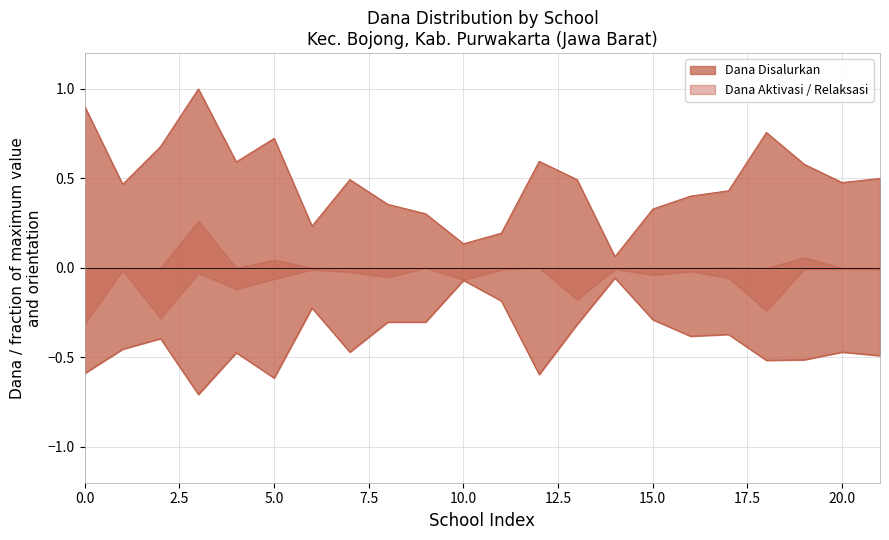

The value of Dana Pemberian at SDN 2 BOJONG TIMUR is -0.2. True or false?

False